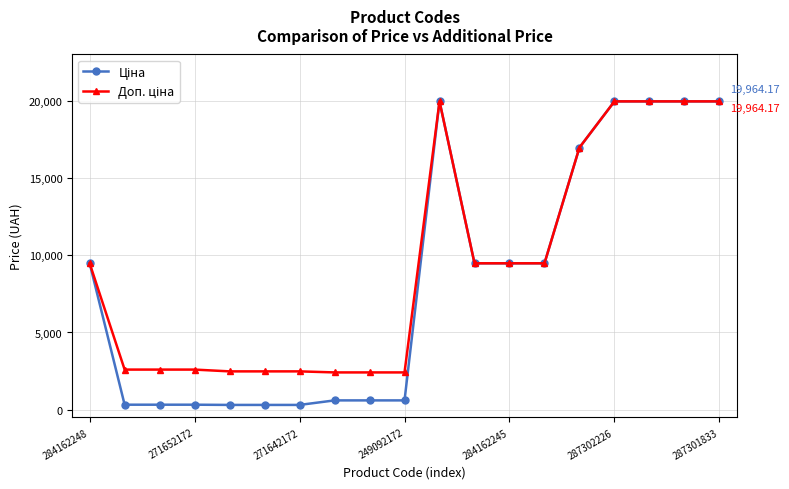

True or false: Ціна and Доп. ціна intersect in this chart.

False